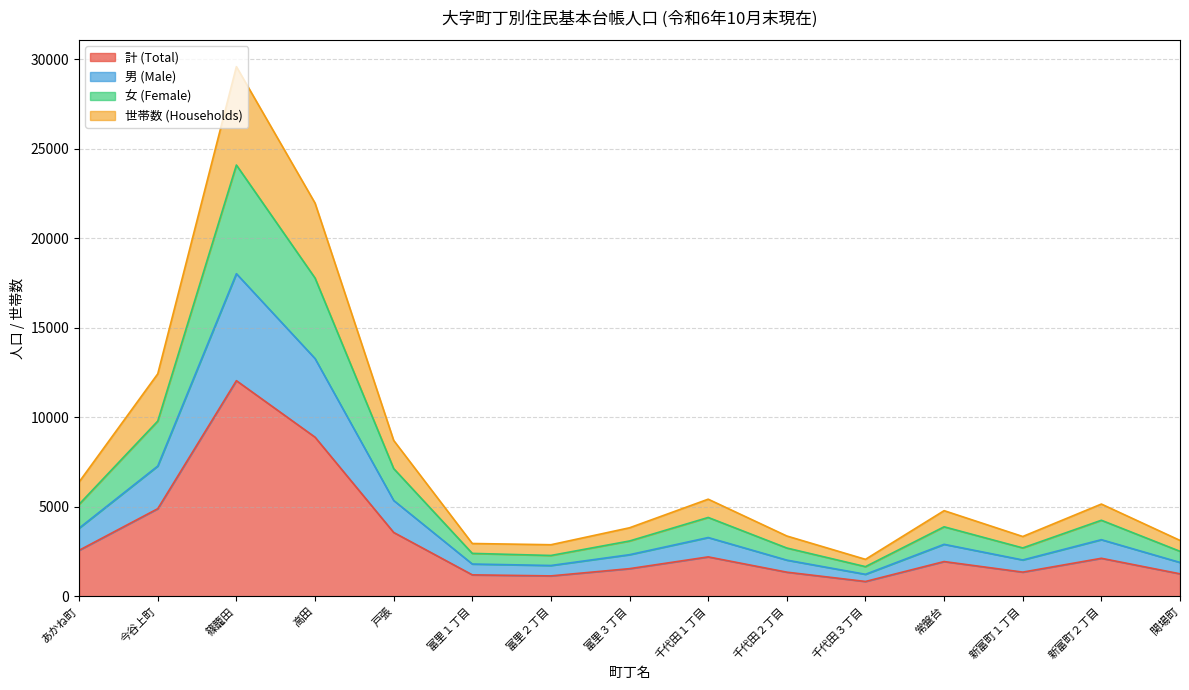

True or false: 女 (Female) and 世帯数 (Households) intersect in this chart.

False